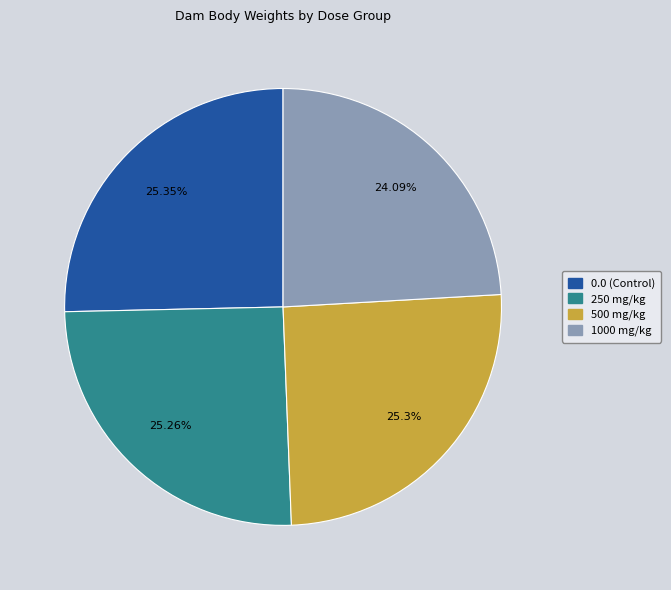

Do 1000 mg/kg and 500 mg/kg together represent more than half of the pie?

No